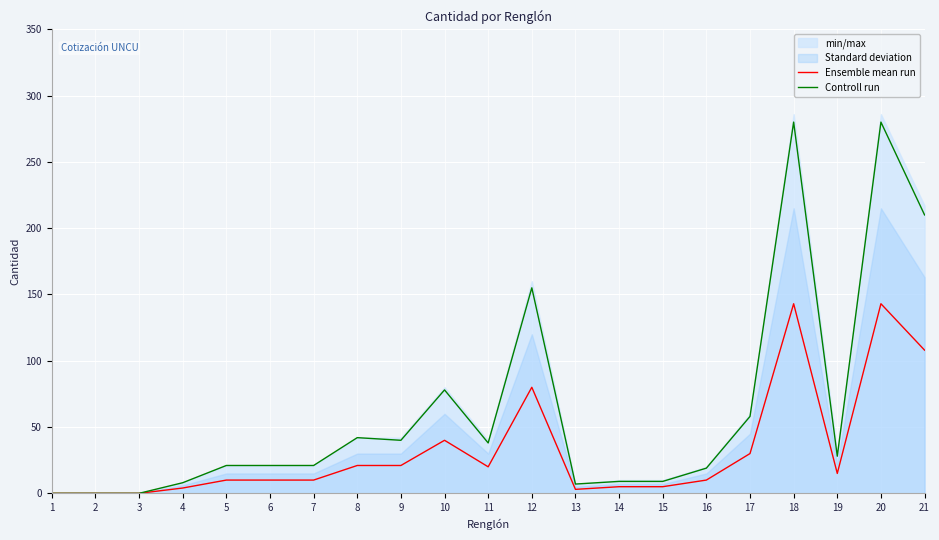

At how many categories does at least one series exceed 256?

2